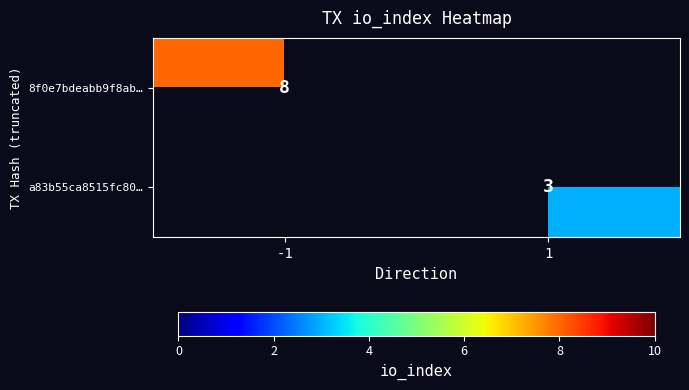

The 8f0e7bdeabb9f8ab… series shows 8 at -1. True or false?

True